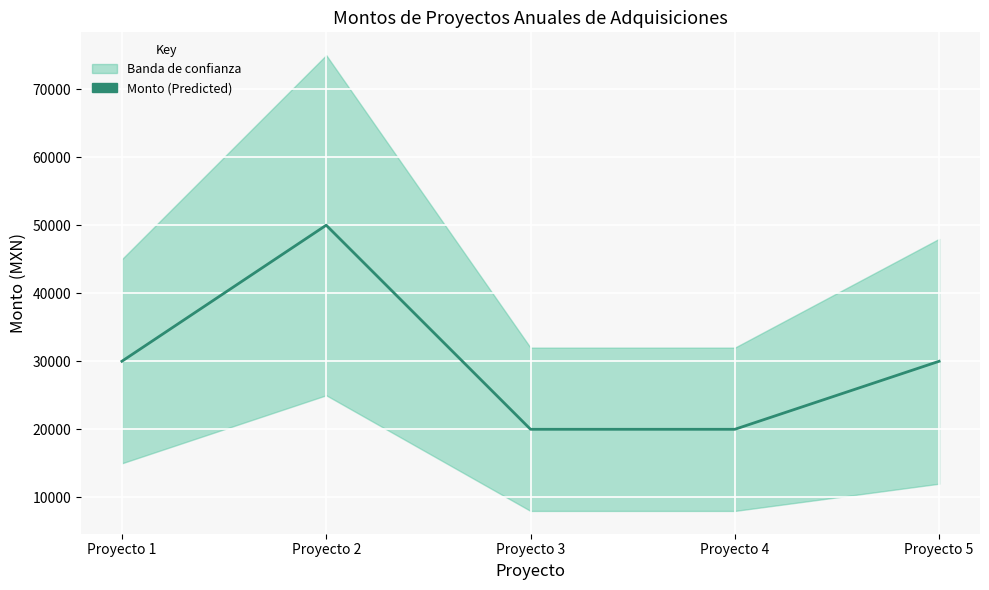

Rank the categories by value from lowest to highest.

Proyecto 3, Proyecto 4, Proyecto 1, Proyecto 5, Proyecto 2